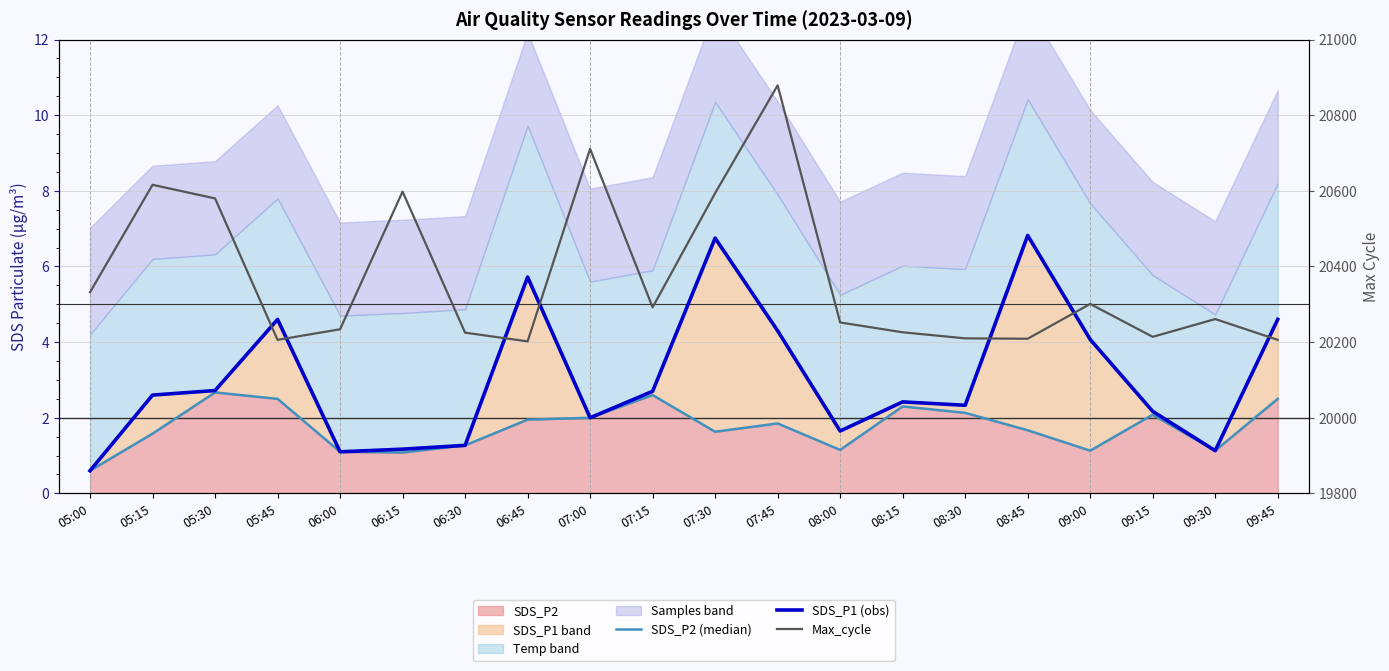

At how many categories does at least one series exceed 11646?

20